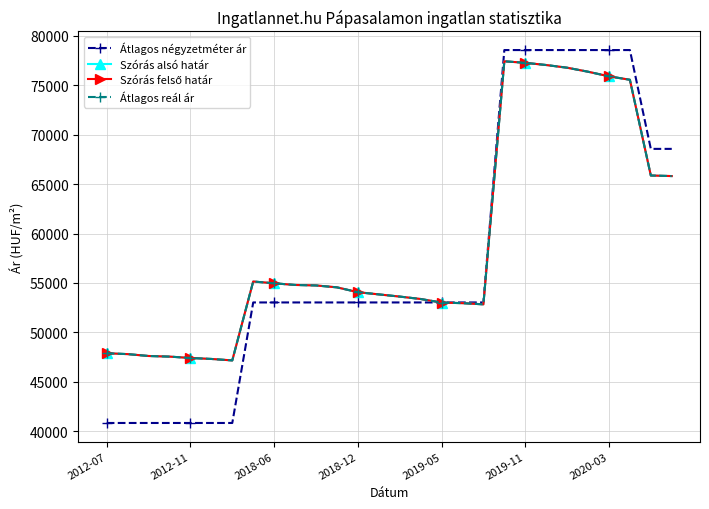

Is this an area chart (filled region under the line)?

No